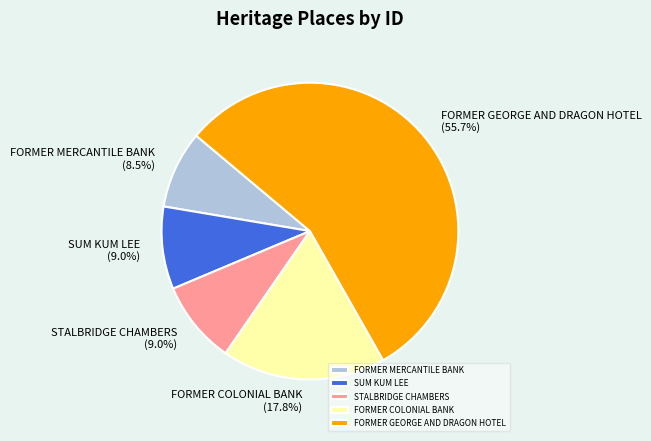

Is it true that SUM KUM LEE is 23% of the pie?

False